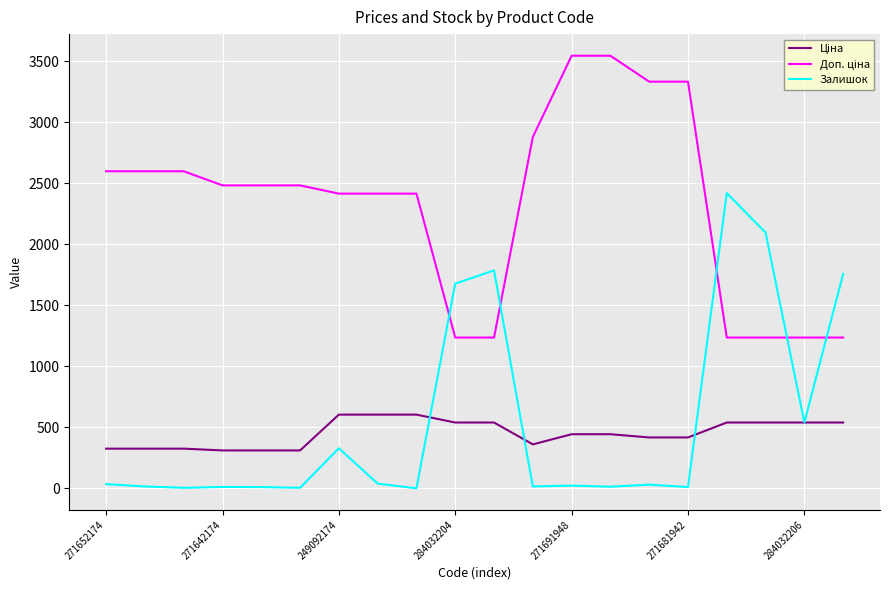

What is the label of the 20th point from the right?

271652174